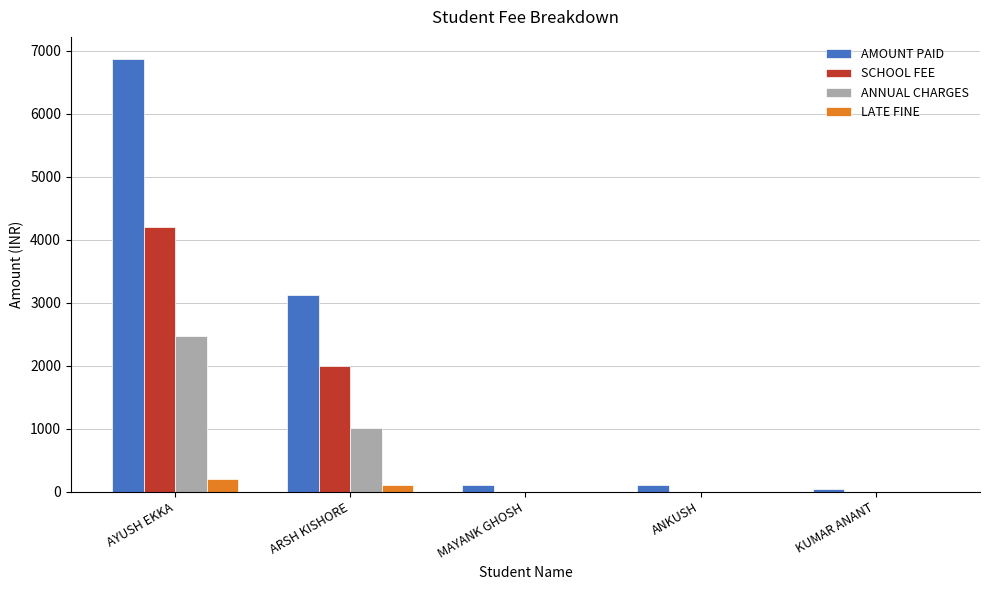

What is the total value across all series at ARSH KISHORE?

6240